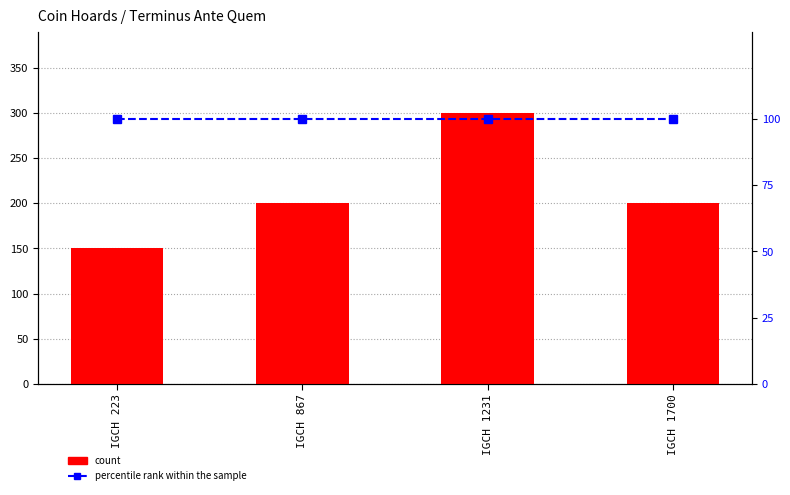

Reading left to right, extract all data points from this chart.

count: IGCH 223=150	IGCH 867=200	IGCH 1231=300	IGCH 1700=200
percentile rank within the sample: IGCH 223=100	IGCH 867=100	IGCH 1231=100	IGCH 1700=100